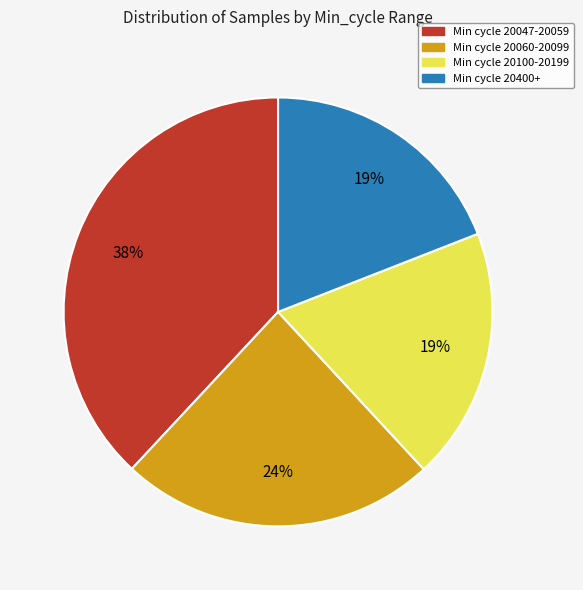

Does any single category account for the majority?

No